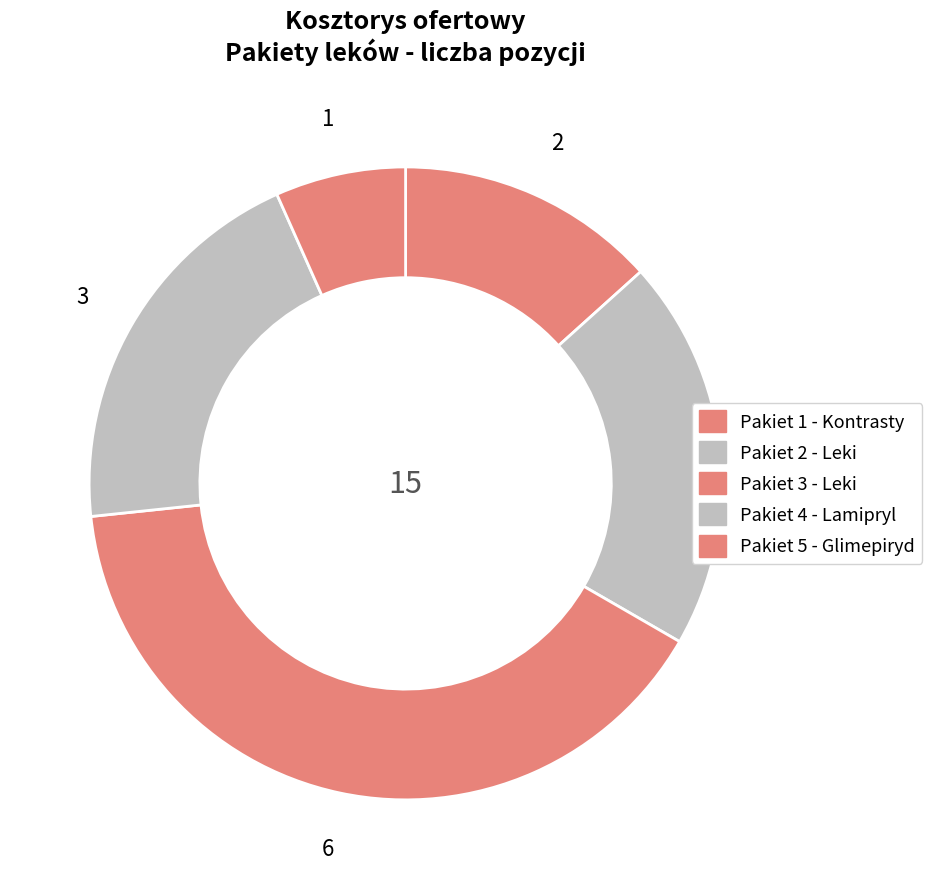

How many segments does this pie chart have?

5